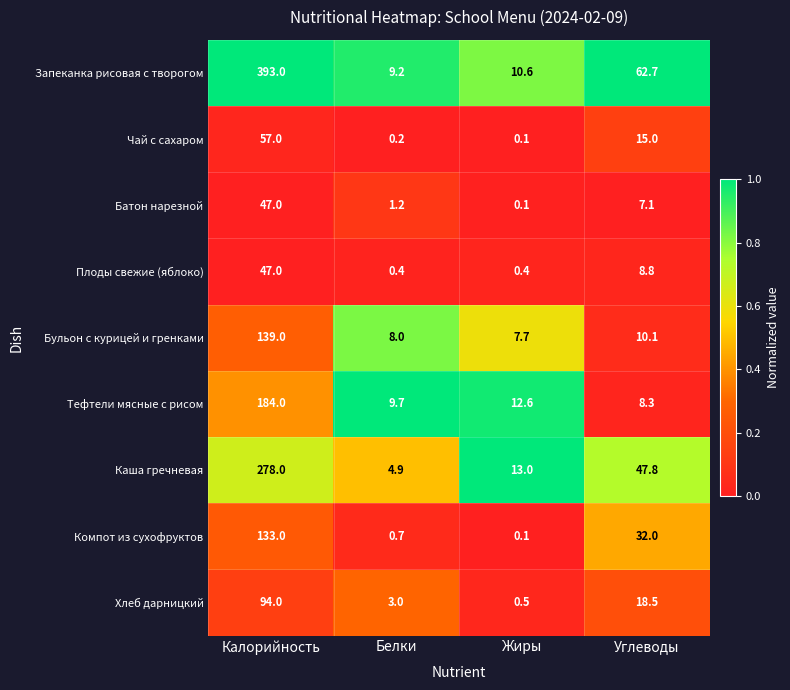

Which series has the largest total across all categories?

Запеканка рисовая с творогом